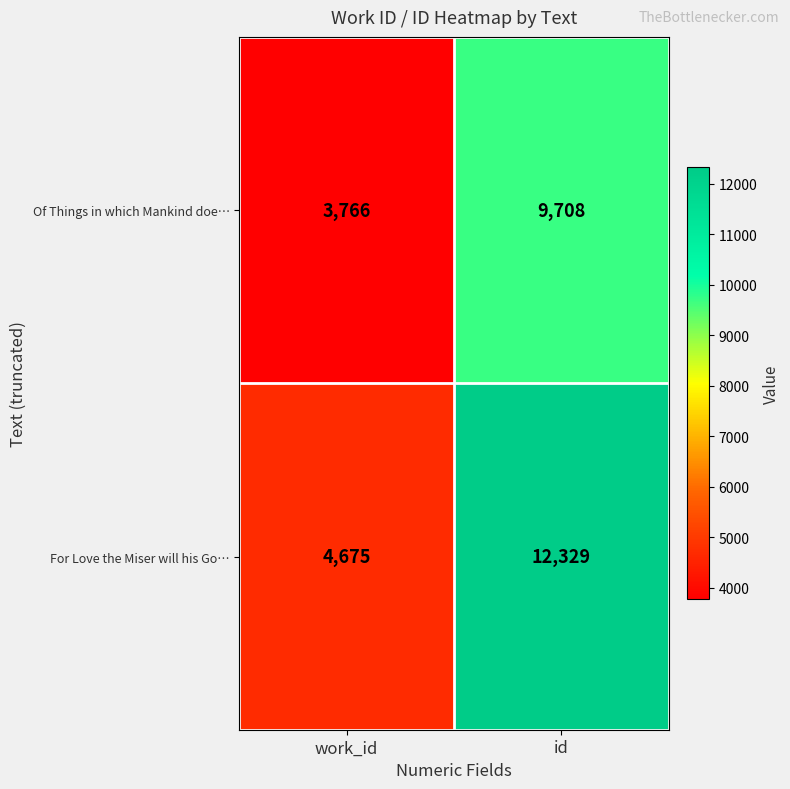

Where is Of Things in which Mankind doe… nearest to the value 6737?

work_id